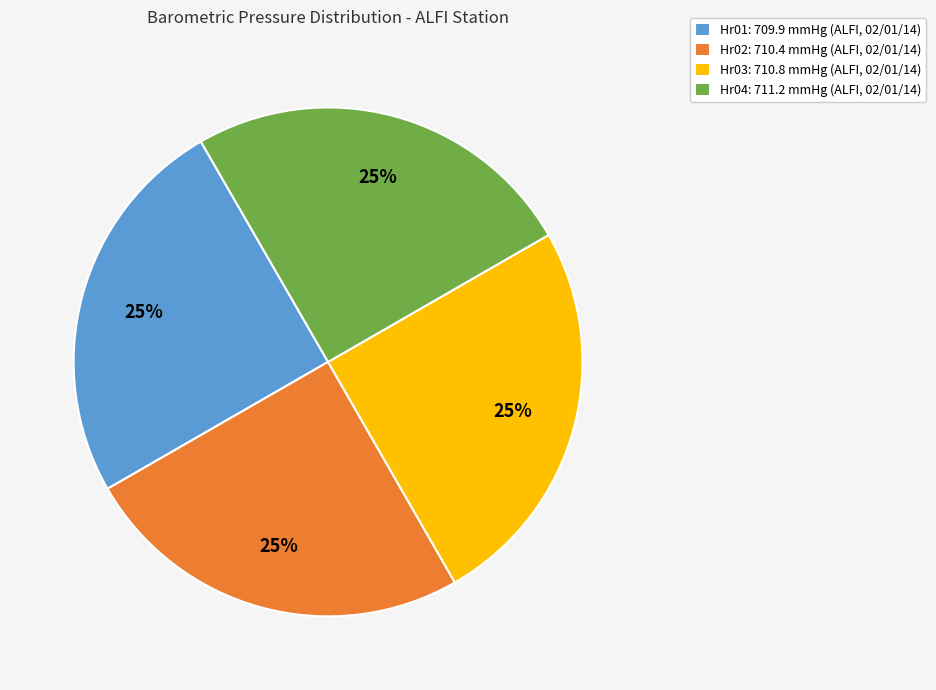

To the nearest percent, what is the average slice percentage?

25%